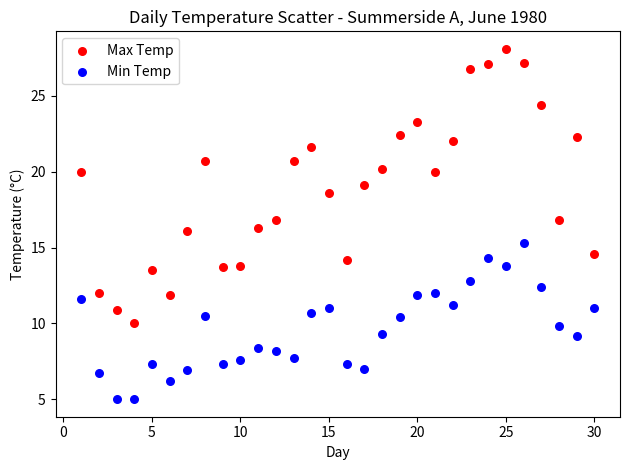

Which series has the largest Y range (max minus min)?

Max Temp